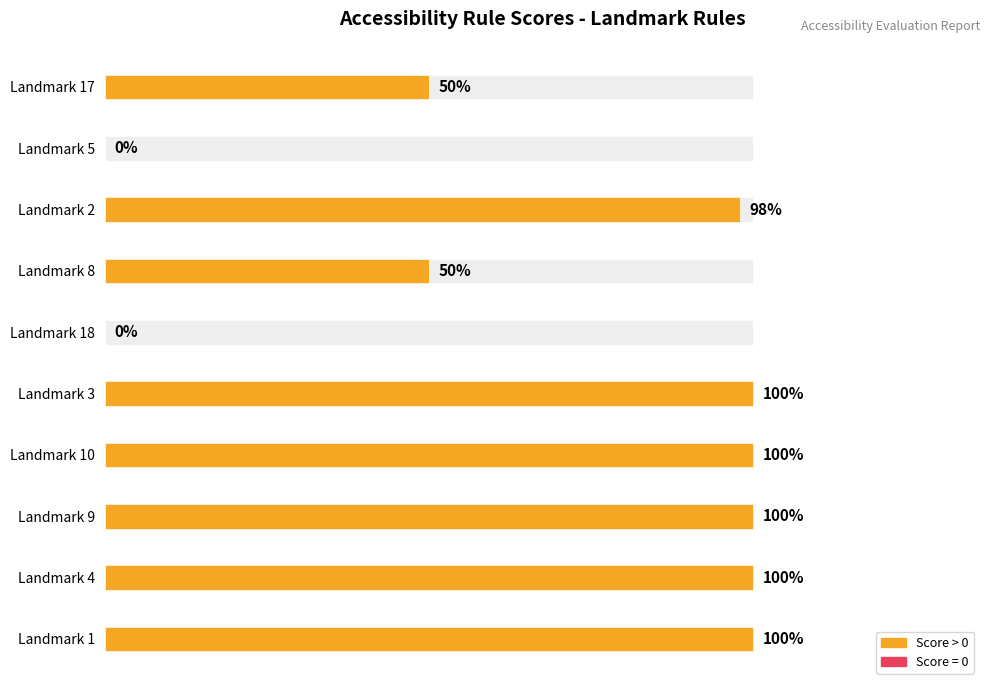

How many series are shown in this chart?

1